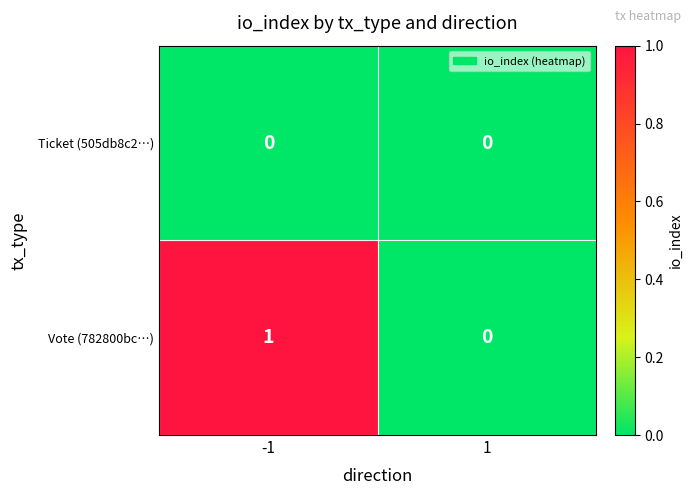

How many categories are shown in the chart?

2